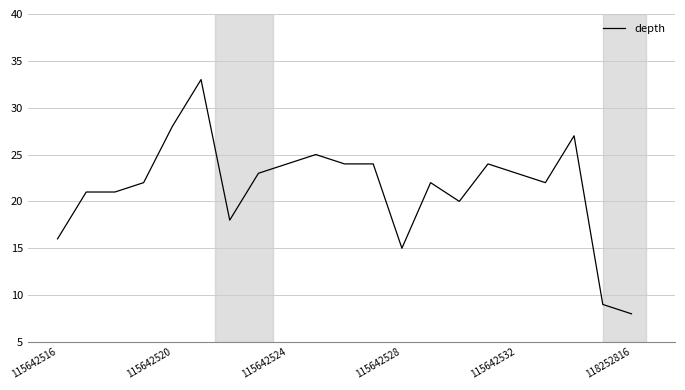

How many series are shown in this chart?

1